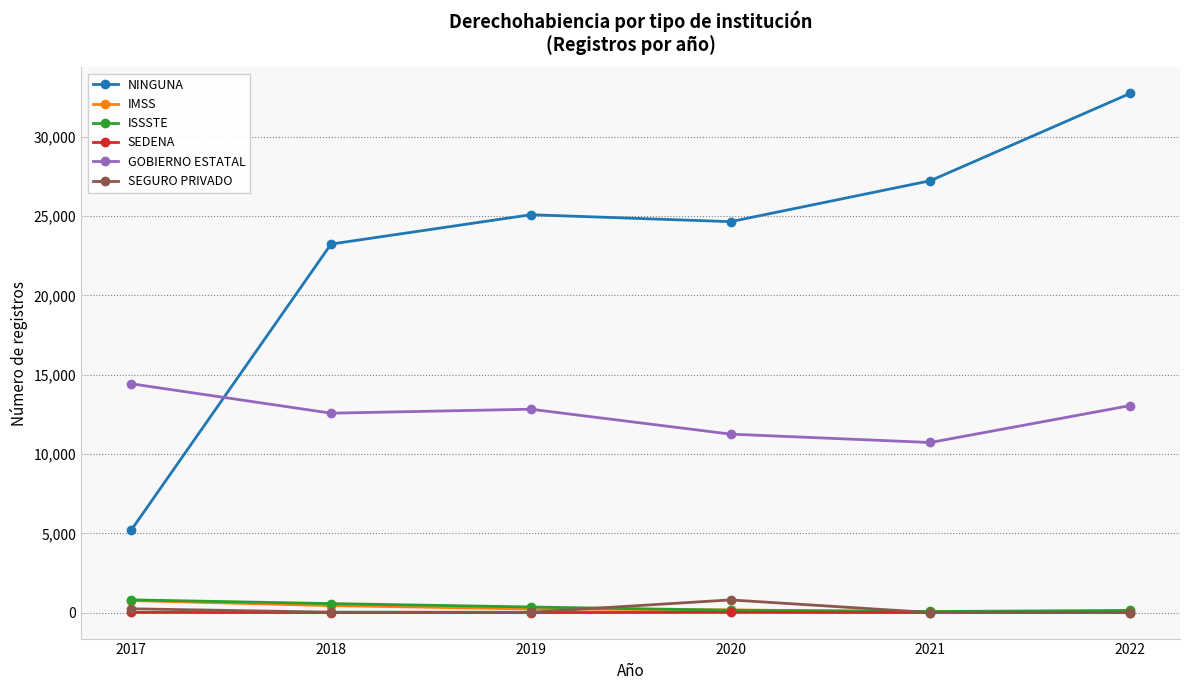

Is the value of SEDENA at 2018 greater than the value of NINGUNA at 2021?

No